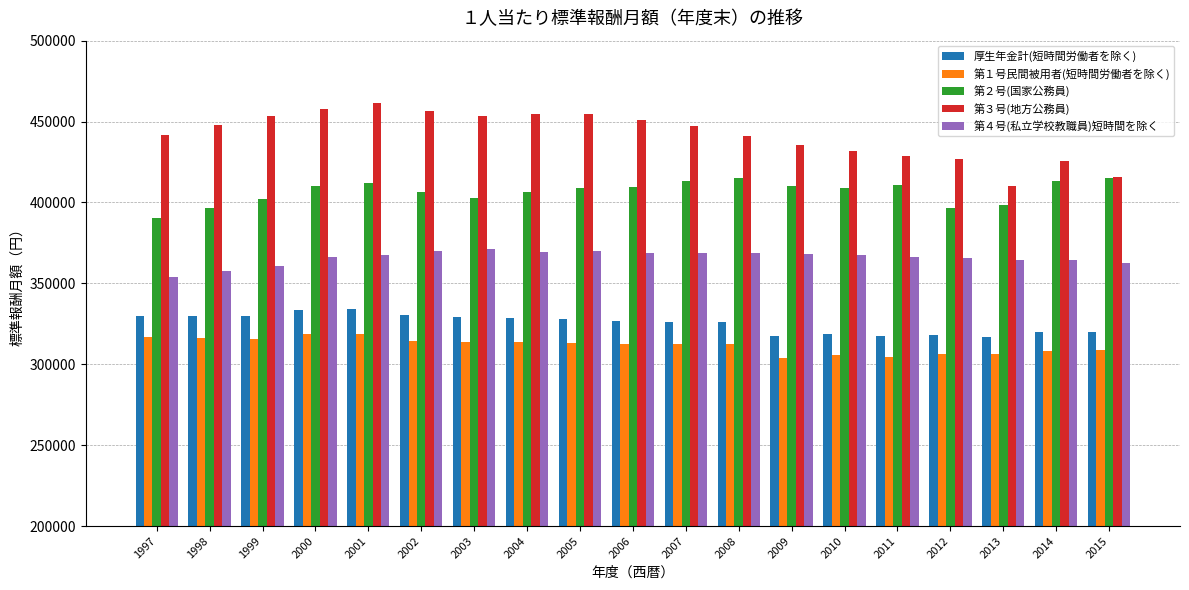

Is it true that 第３号(地方公務員) equals 426746 at 2012?

True